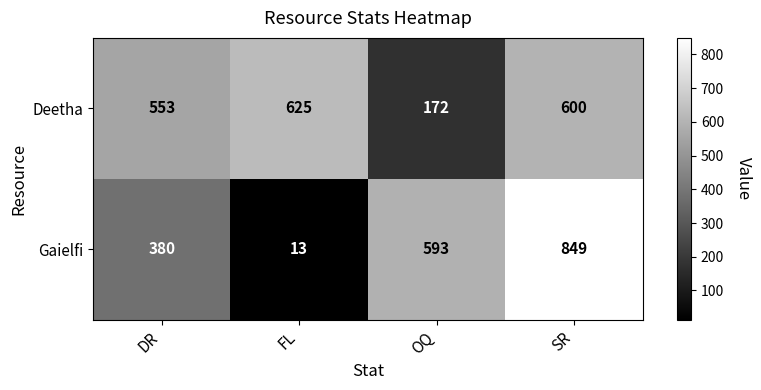

At SR, list the series in order from smallest to largest.

Deetha, Gaielfi